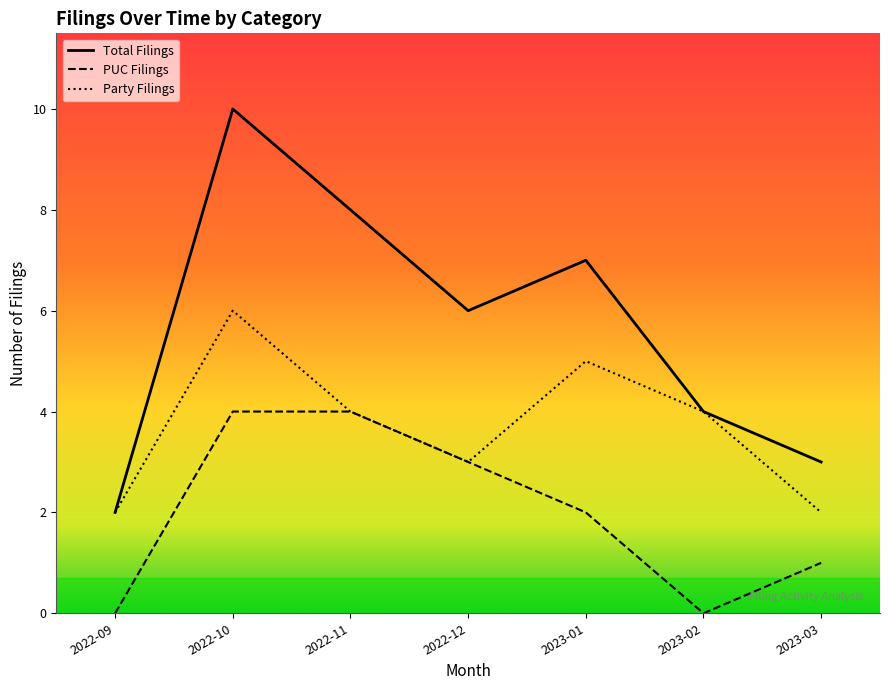

What position from the left is 2023-02?

6